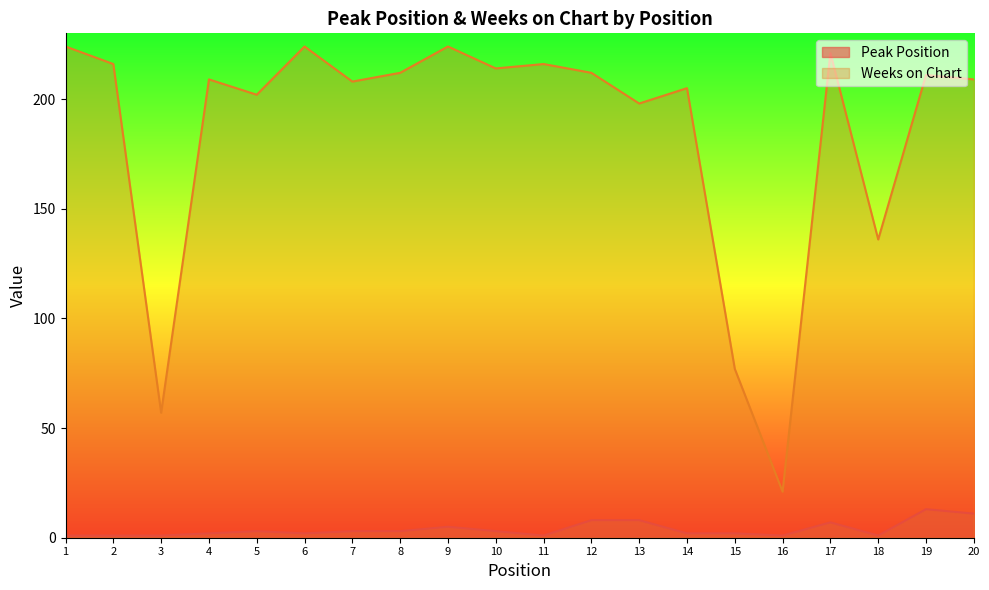

Where does the Peak Position series first go above 3?

9